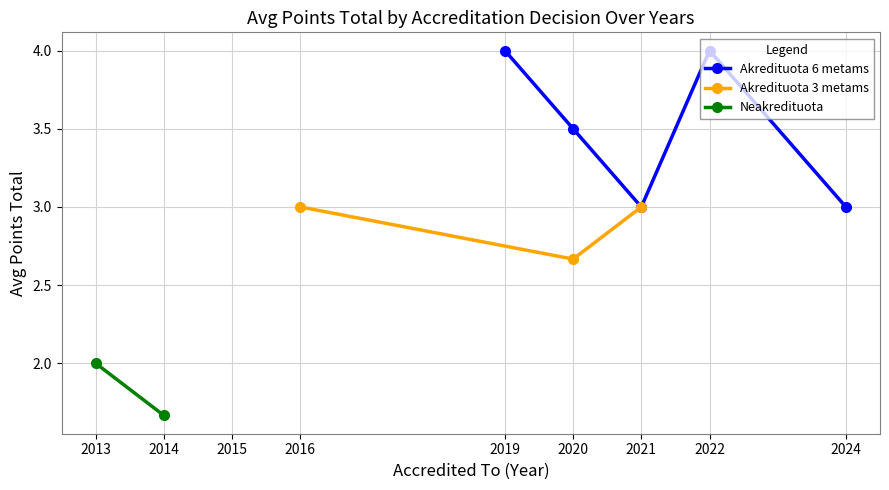

True or false: Akredituota and Akredituota 3 metams intersect in this chart.

False